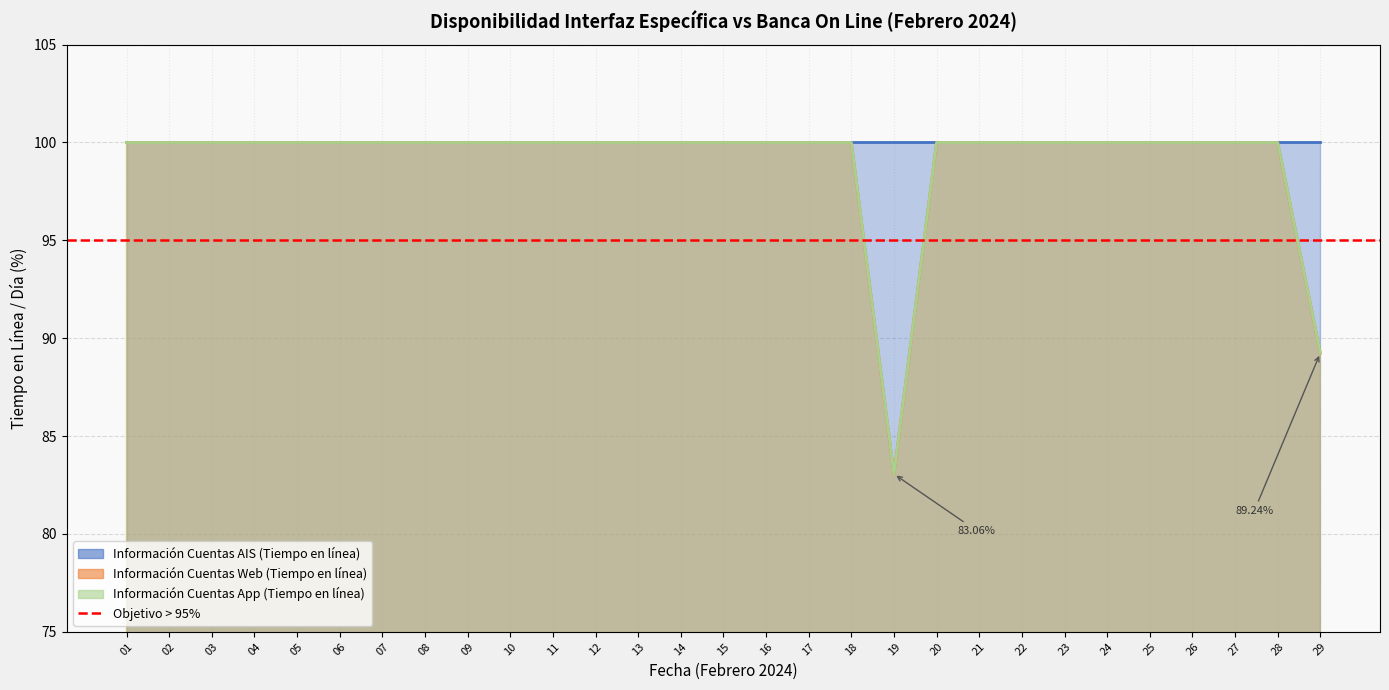

What is the minimum value shown in the chart?

83.1